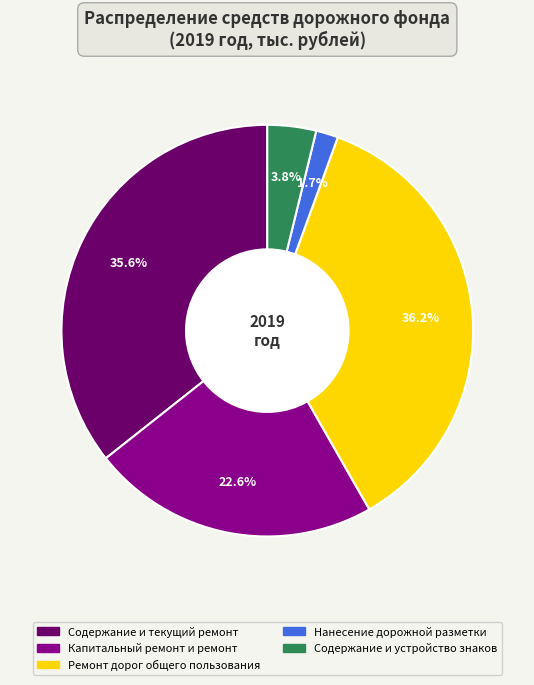

Which slice is the smallest?

Нанесение дорожной разметки